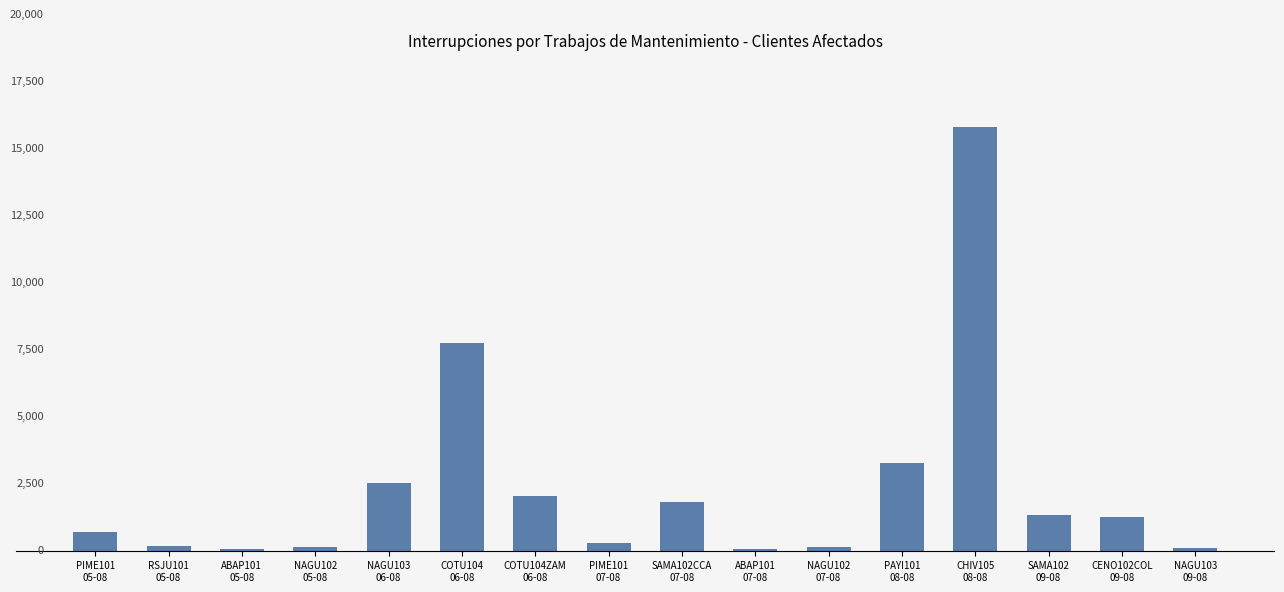

What is the greatest value displayed?

15817